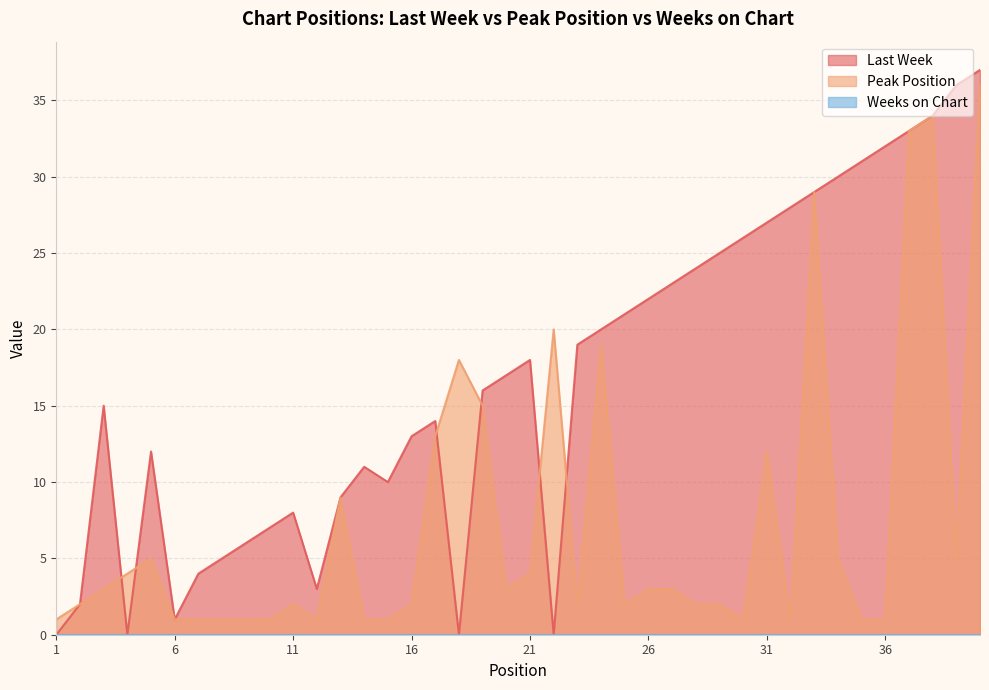

Between which two adjacent categories do Last Week and Peak Position first intersect?

3 and 4